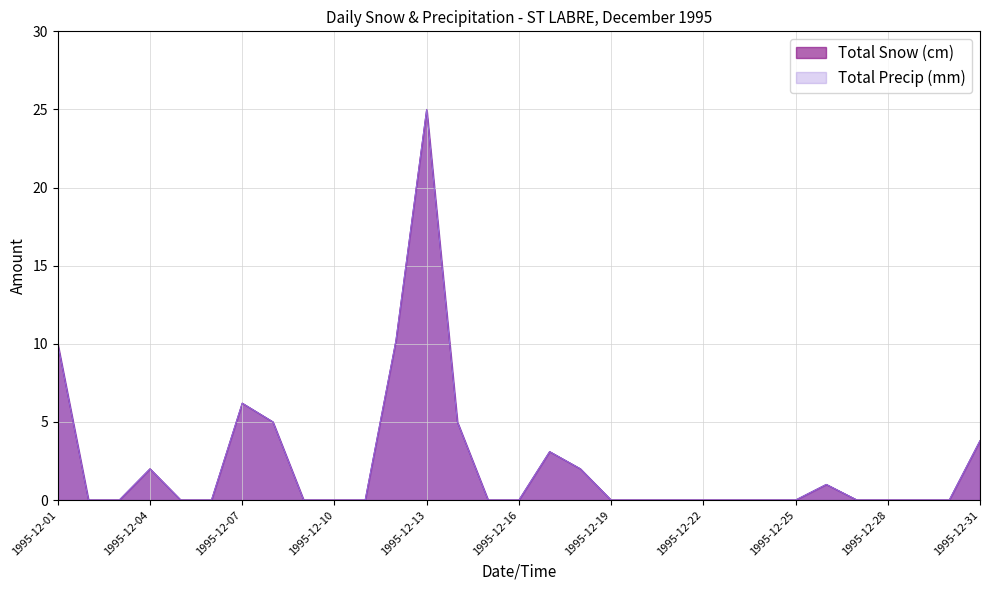

How many lines are shown in the chart?

2